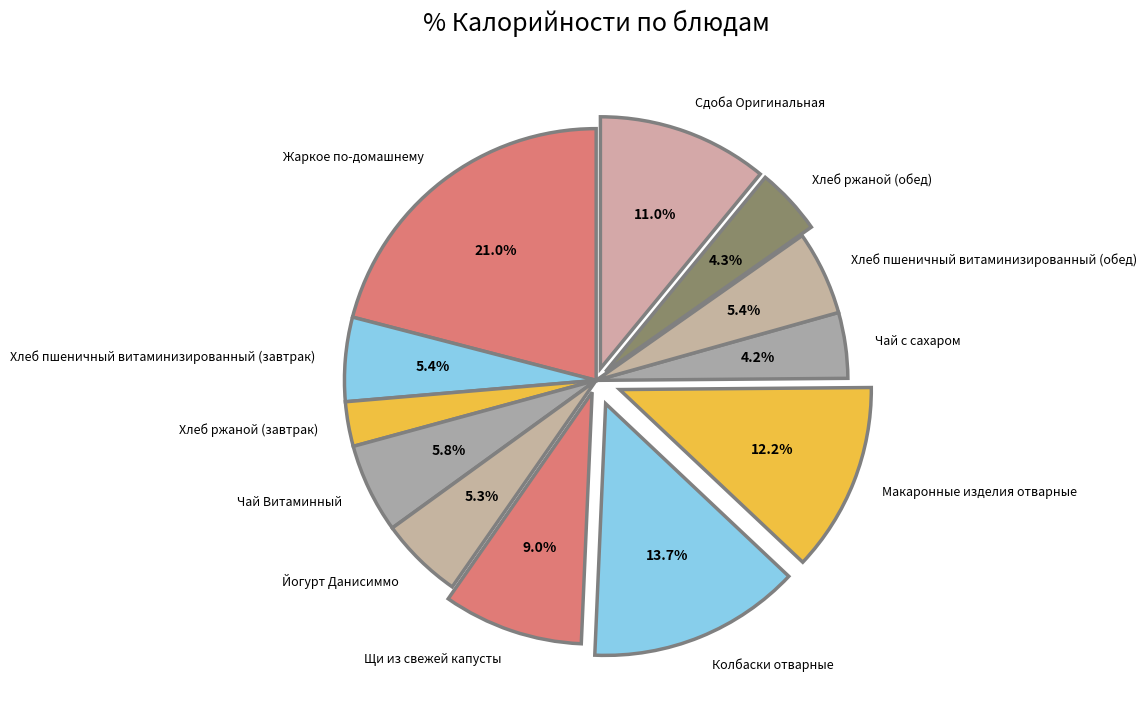

Approximately how many times larger is the value at Щи из свежей капусты compared to Хлеб пшеничный витаминизированный (обед)?

1.7